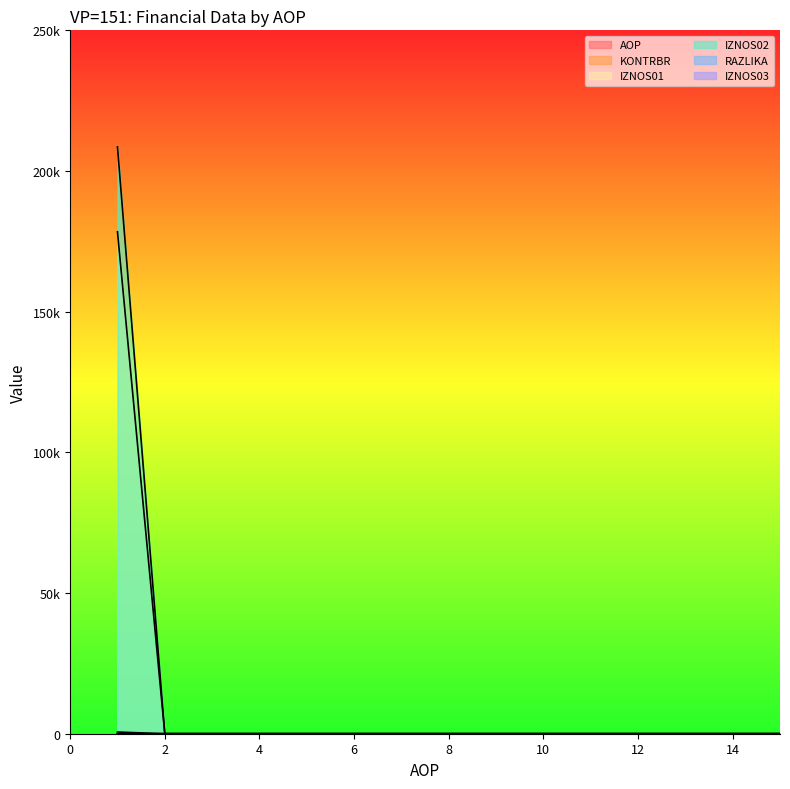

Which series has the largest total across all categories?

IZNOS02